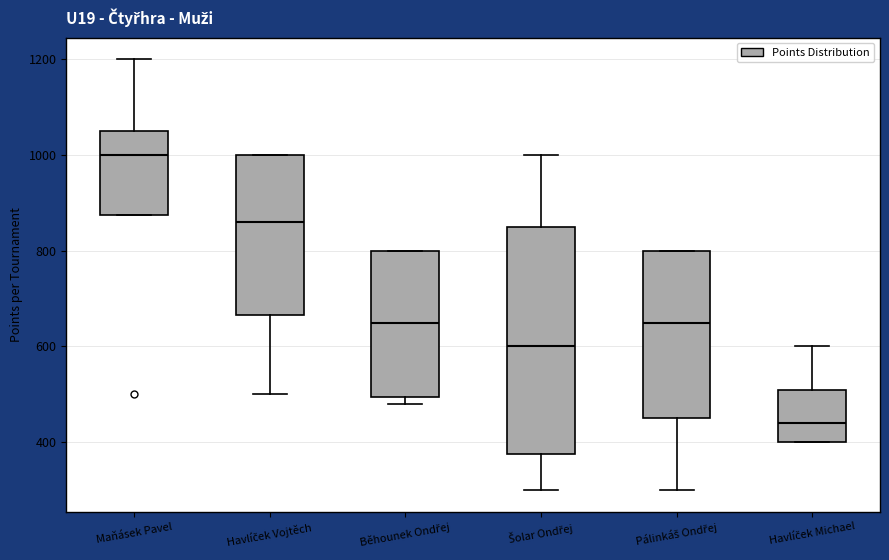

Reading left to right, read every box against the y-axis: the position of its median line, the range the box covers, and the ends of its whiskers. The values are not printed on the chart, so give them approximately, as read against the axis.

Maňásek Pavel: median 1000, box 880 to 1060, whiskers 880 to 1200
Havlíček Vojtěch: median 860, box 660 to 1000, whiskers 500 to 1000
Běhounek Ondřej: median 660, box 500 to 800, whiskers 480 to 800
Šolar Ondřej: median 600, box 380 to 860, whiskers 300 to 1000
Pálinkáš Ondřej: median 660, box 460 to 800, whiskers 300 to 800
Havlíček Michael: median 440, box 400 to 520, whiskers 400 to 600